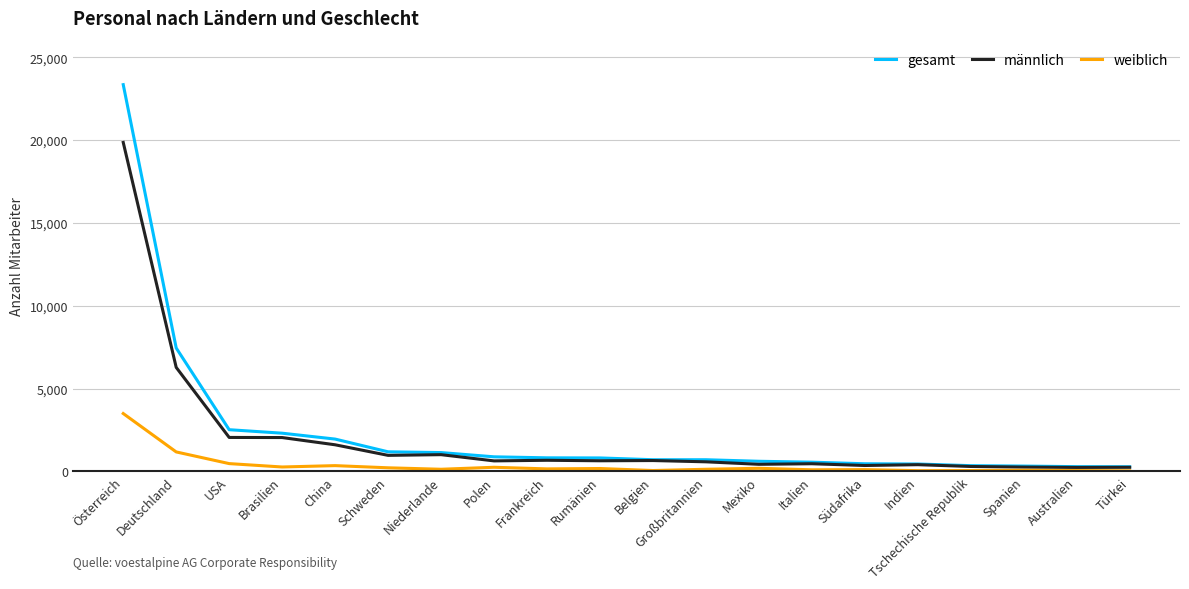

Rank the series by their maximum value, from lowest to highest.

weiblich, männlich, gesamt